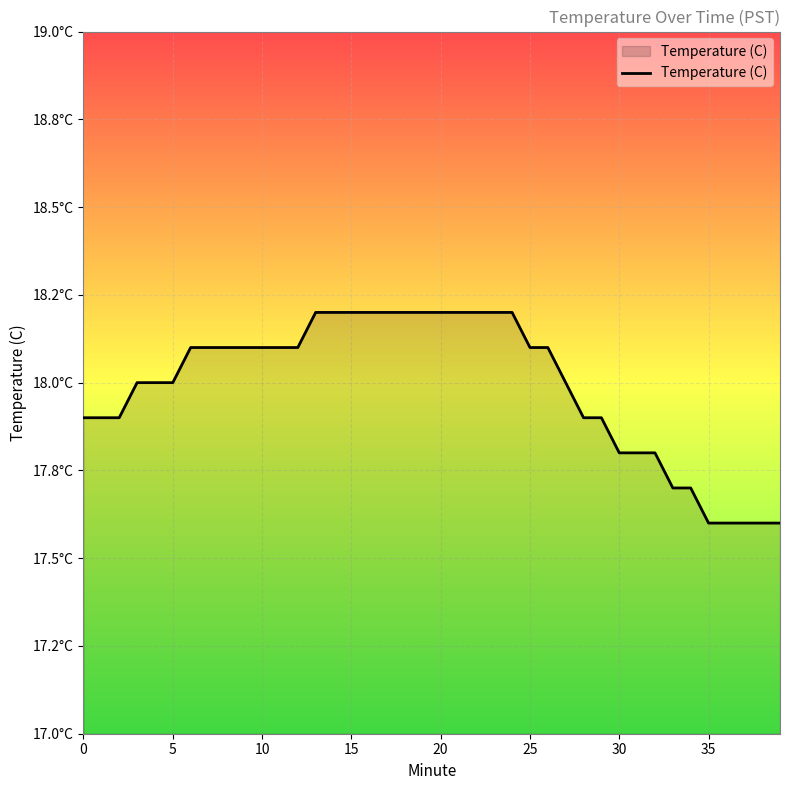

Reading right to left, list all the values displayed in this chart.

17.6	17.6	17.6	17.6	17.6	17.7	17.7	17.8	17.8	17.8	17.9	17.9	18.0	18.1	18.1	18.2	18.2	18.2	18.2	18.2	18.2	18.2	18.2	18.2	18.2	18.2	18.2	18.1	18.1	18.1	18.1	18.1	18.1	18.1	18.0	18.0	18.0	17.9	17.9	17.9